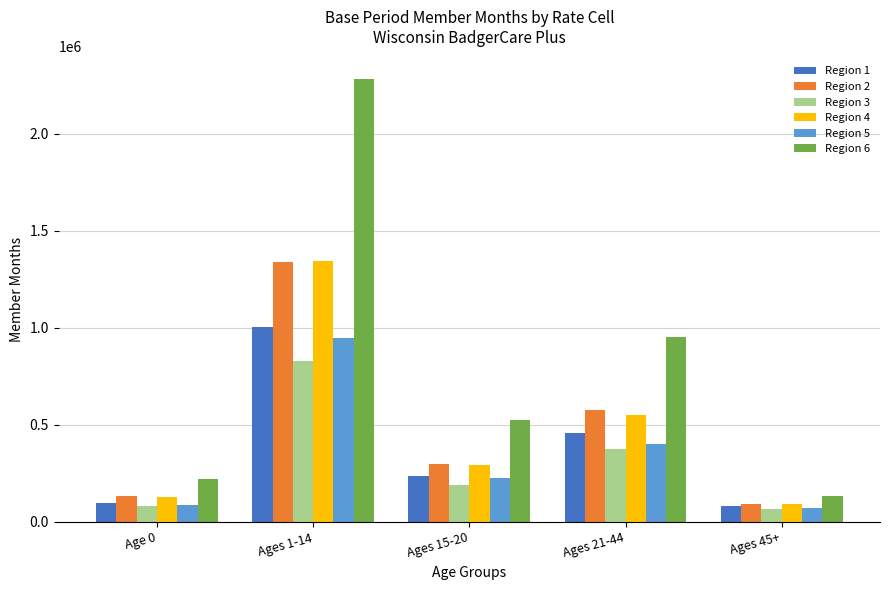

What is the label of the 5th bar from the left?

Ages 45+